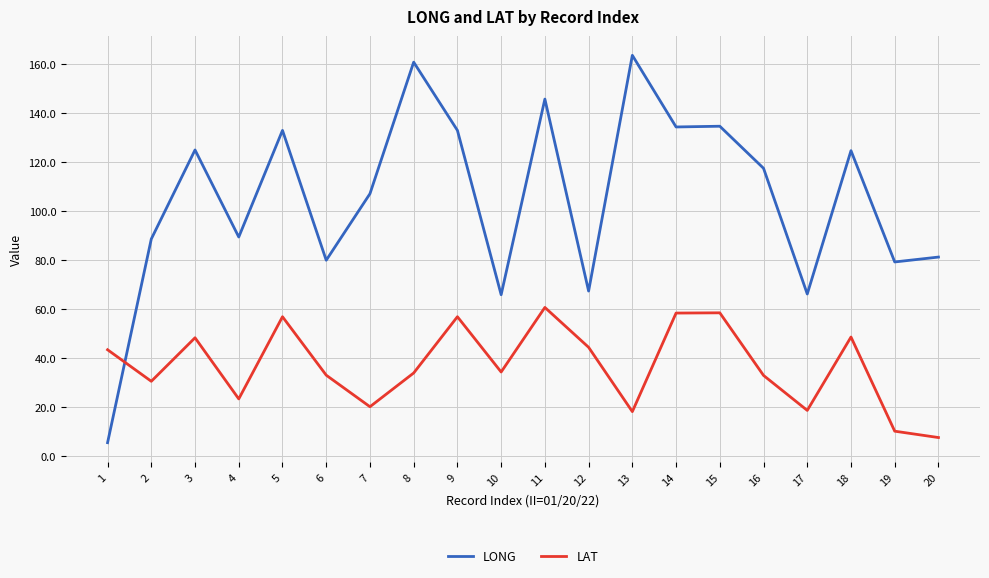

What is the minimum value shown in the chart?

5.3